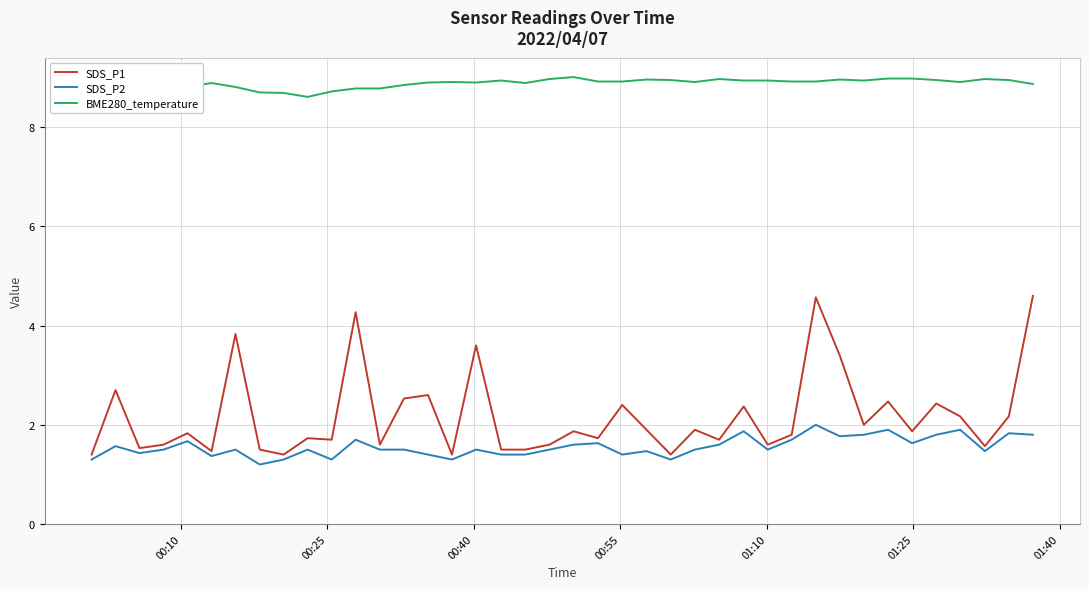

True or false: SDS_P1 and BME280_temperature intersect in this chart.

False